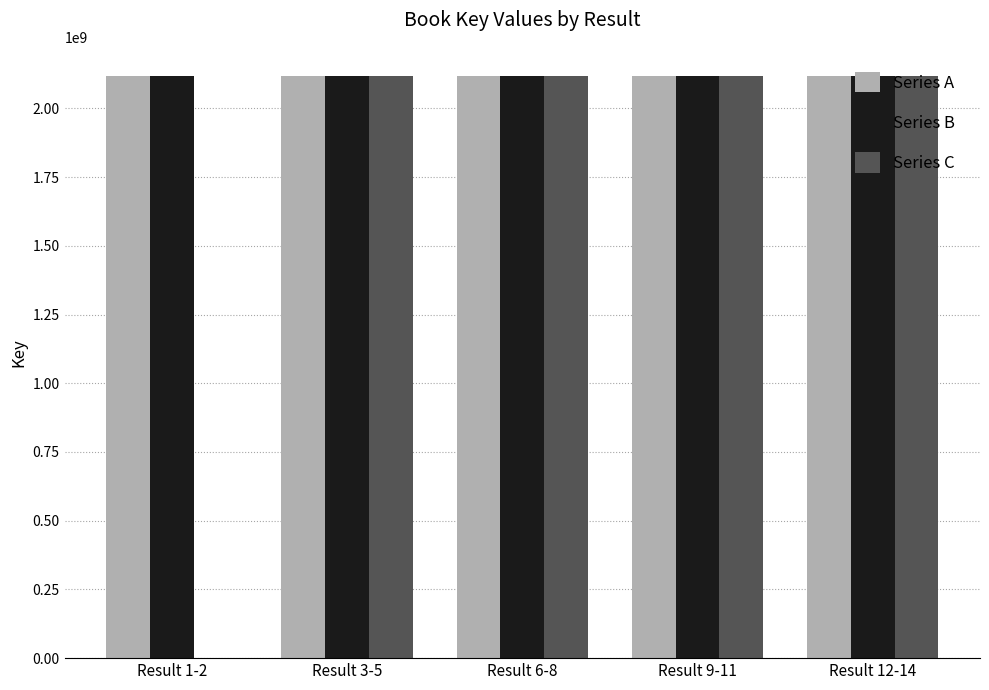

What is the highest value of the Series B series?

2117915712